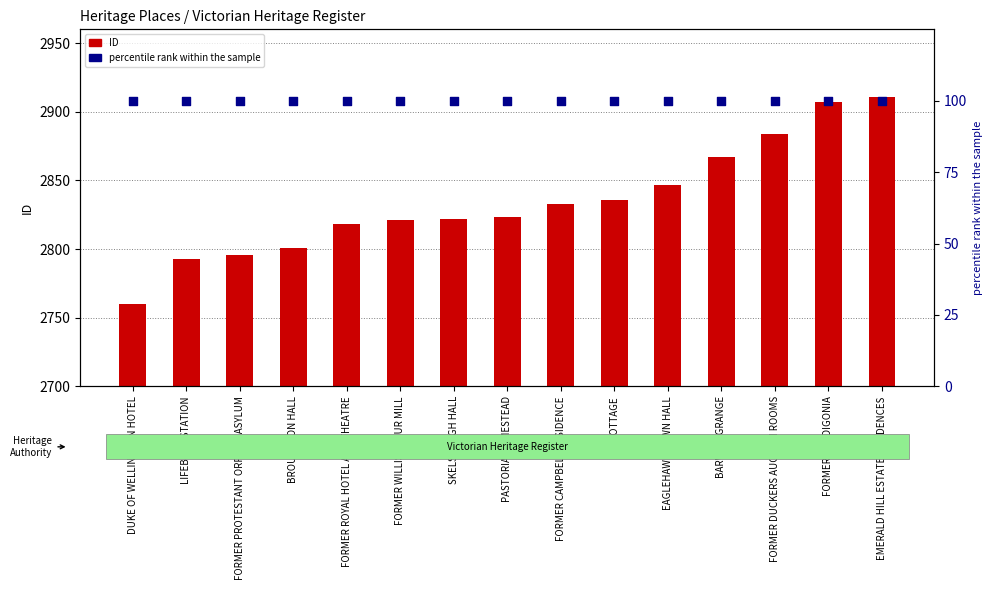

What is the total value across all series at LIFEBOAT STATION?

2893